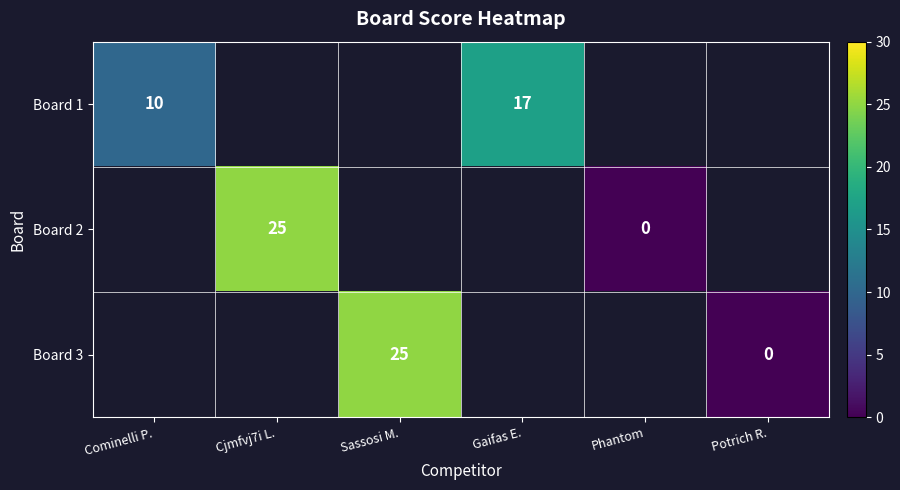

Between Cjmfvj7i L. and Sassosi M., which is larger?

Sassosi M.